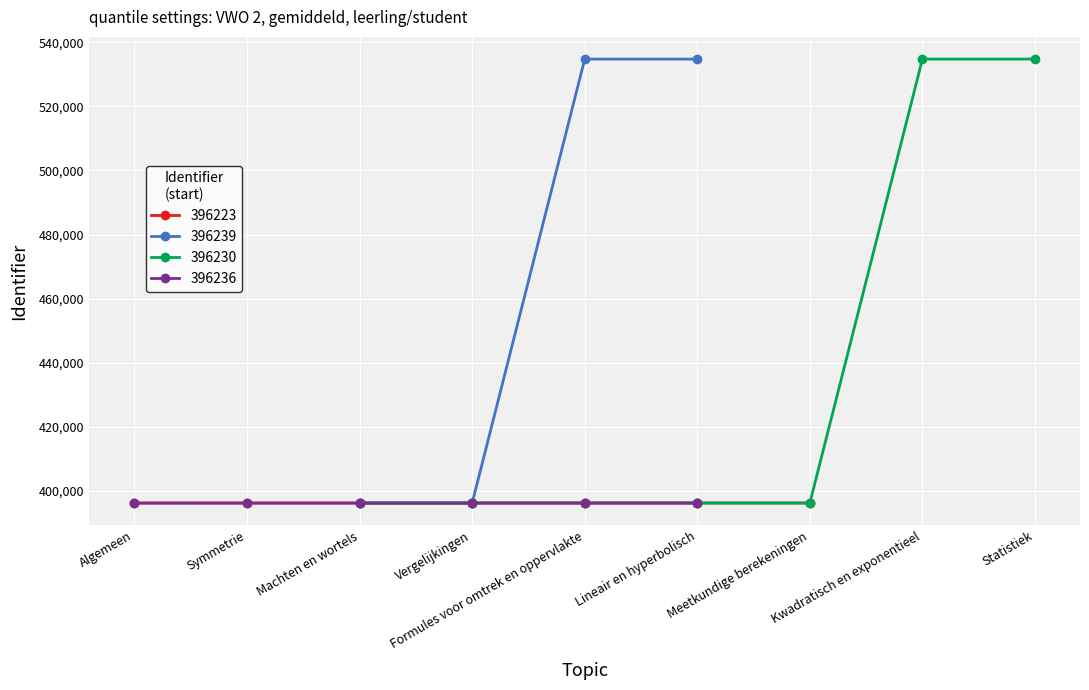

True or false: 396223 has a value of 248822 at Meetkundige berekeningen.

False